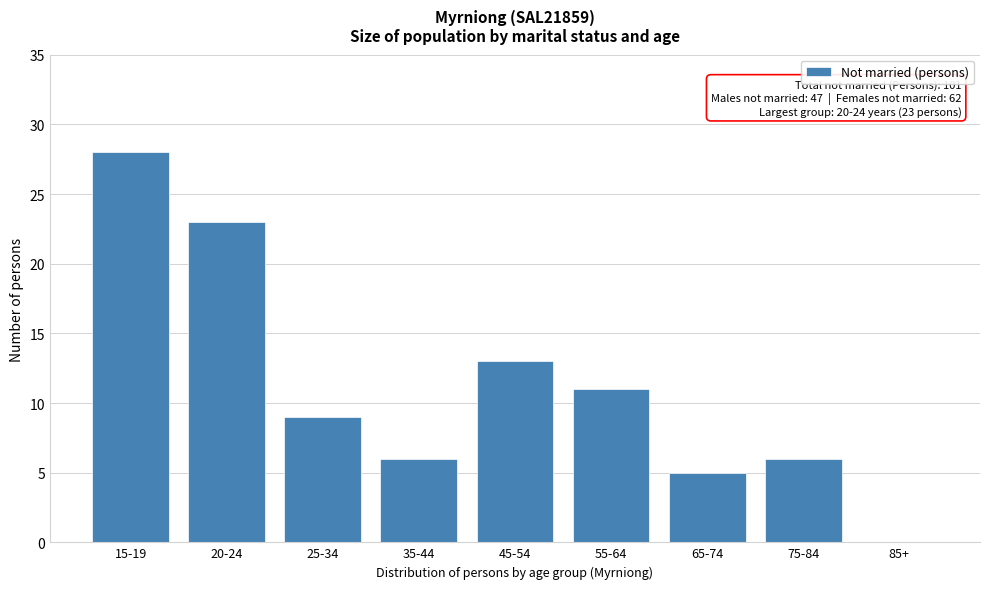

What is the change in value from 20-24 to 65-74?

-18